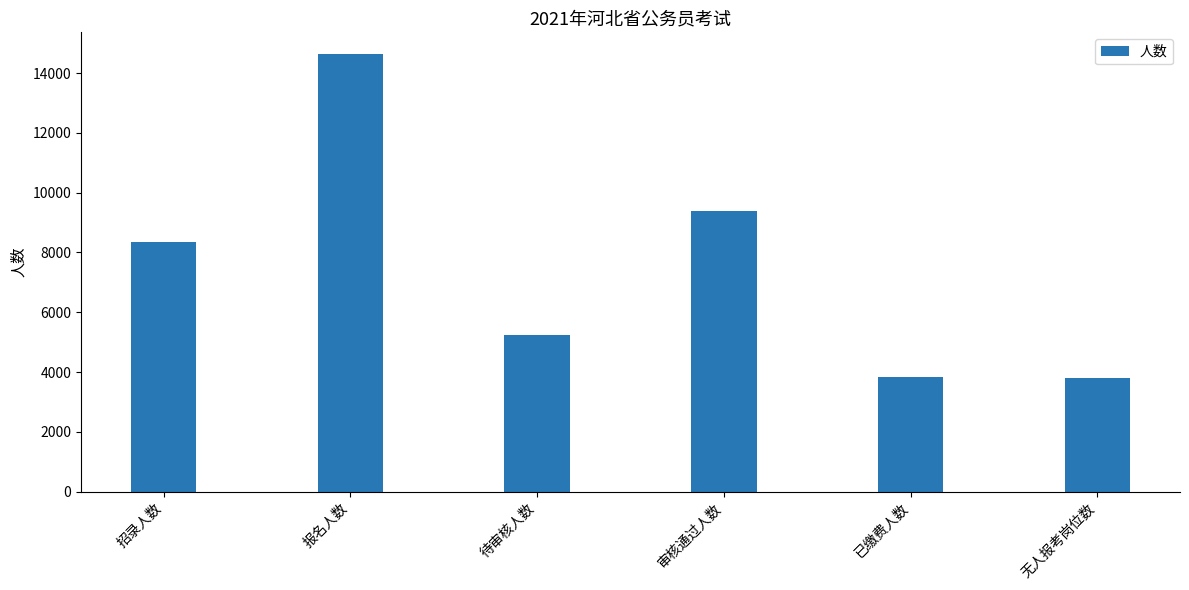

What is the difference between the maximum and minimum values?

10820